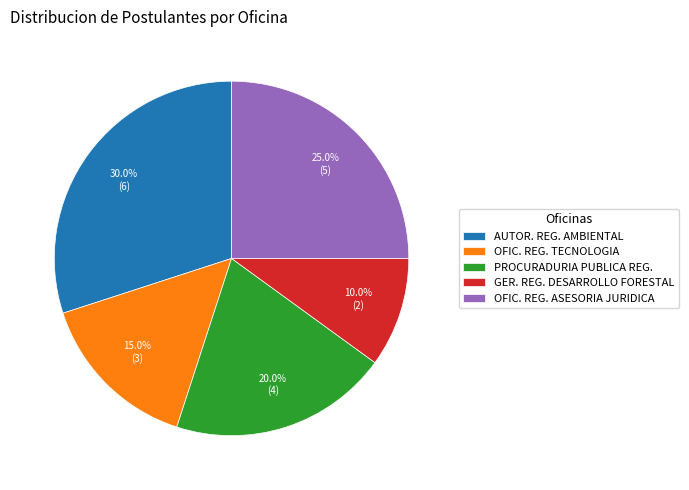

What percentage do GER. REG. DESARROLLO FORESTAL and OFIC. REG. TECNOLOGIA together represent?

25.0%